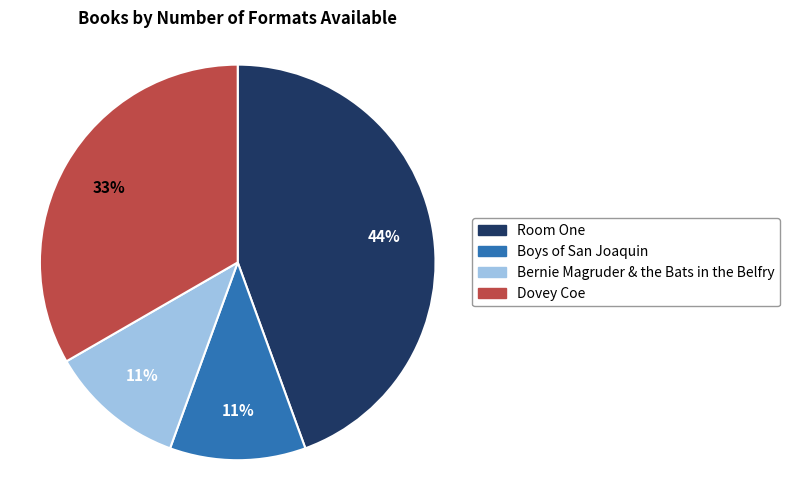

To the nearest percent, what is the combined percentage of Dovey Coe and Room One?

78%